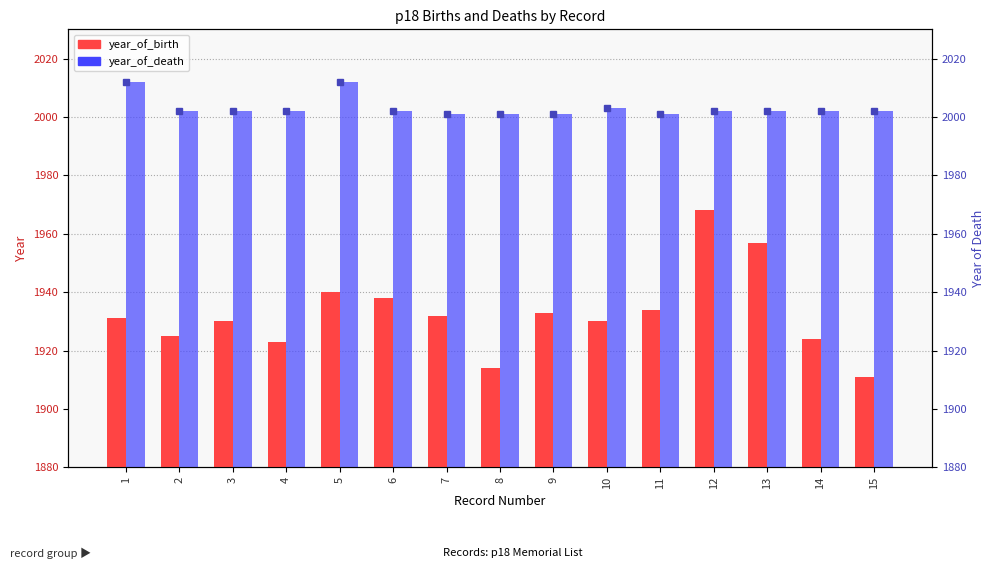

Between 5 and 9, which series saw the biggest shift?

year_of_death